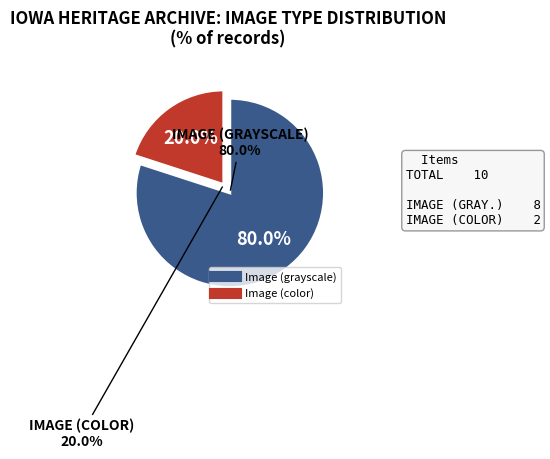

Does Image (color) 1920 account for over 50% of the chart?

No